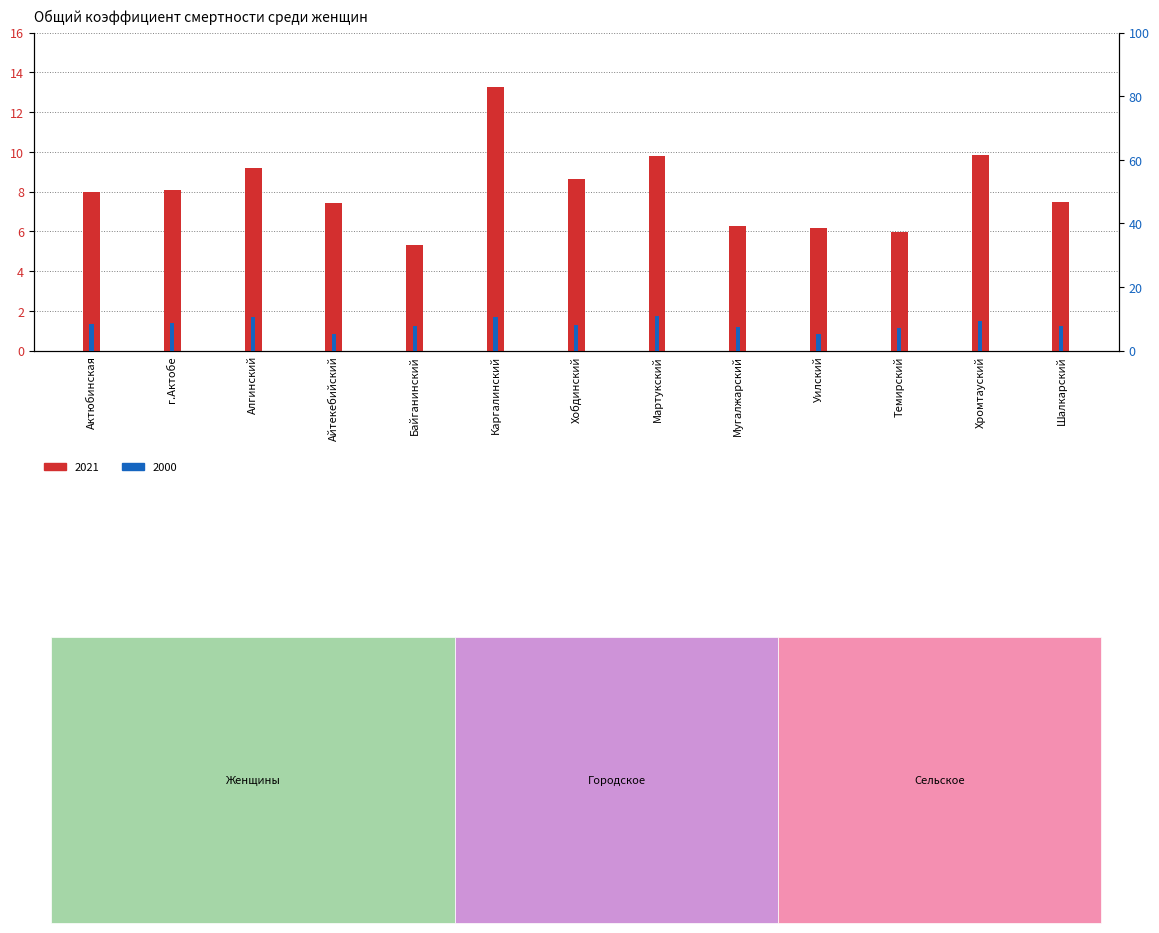

Reading right to left, extract all data points from this chart.

2021: 7.5	9.8	6.0	6.2	6.3	9.8	8.6	13.2	5.3	7.4	9.2	8.1	8.0
2000: 7.9	9.4	7.2	5.2	7.5	10.8	7.9	10.6	7.8	5.2	10.7	8.7	8.5